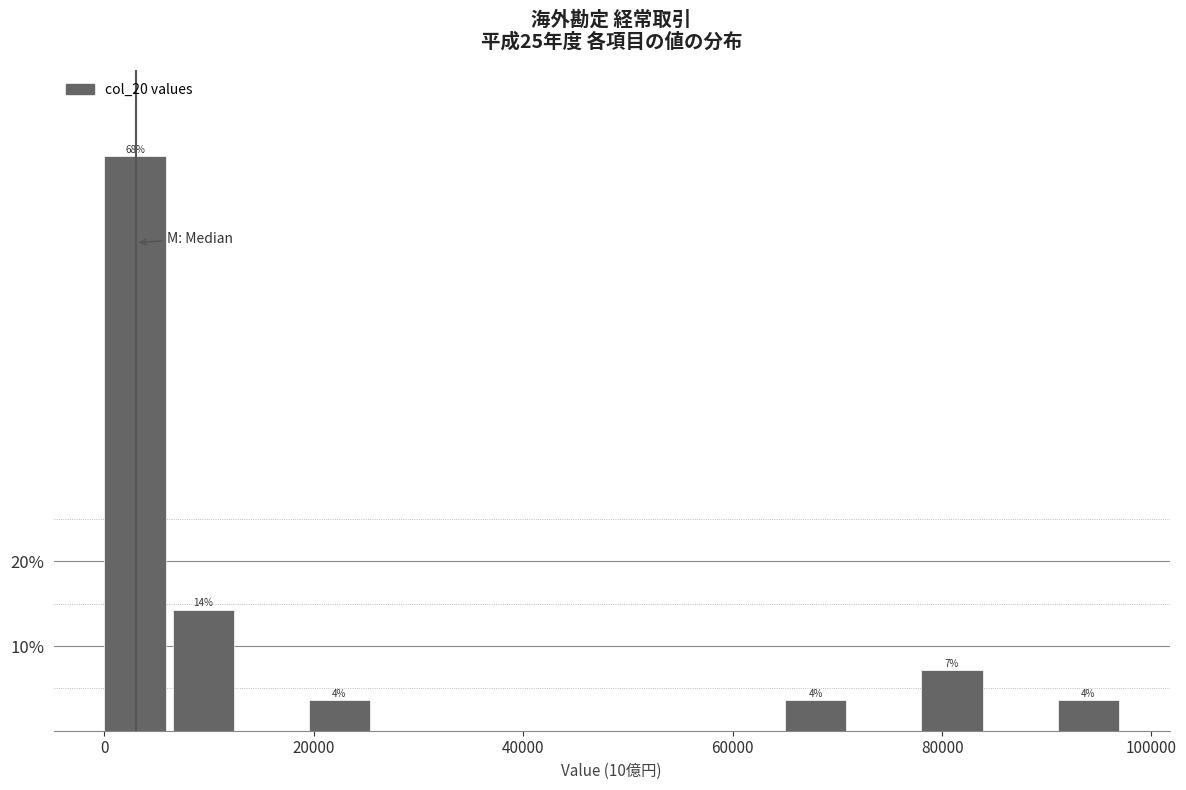

Read against the x-axis, roughly where is the centre of the tallest bar?

2000